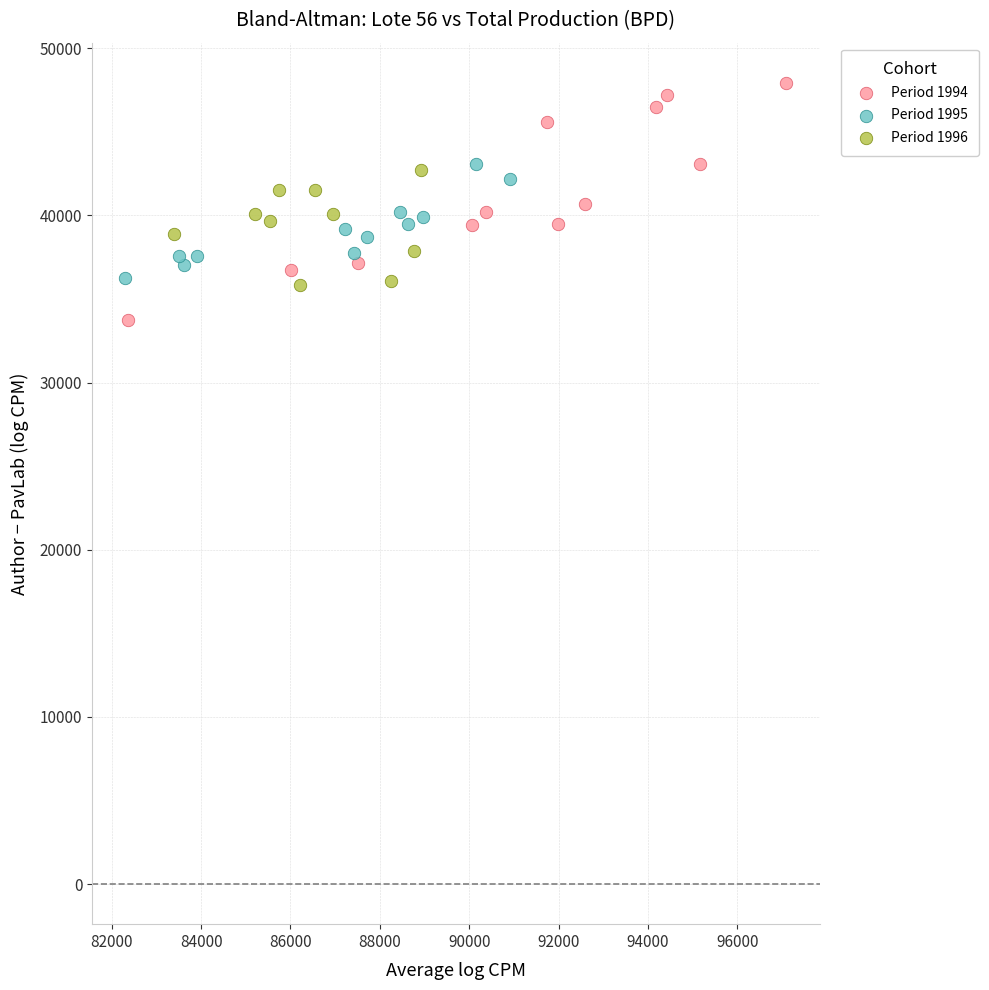

Which series has the largest Y range (max minus min)?

Period 1994